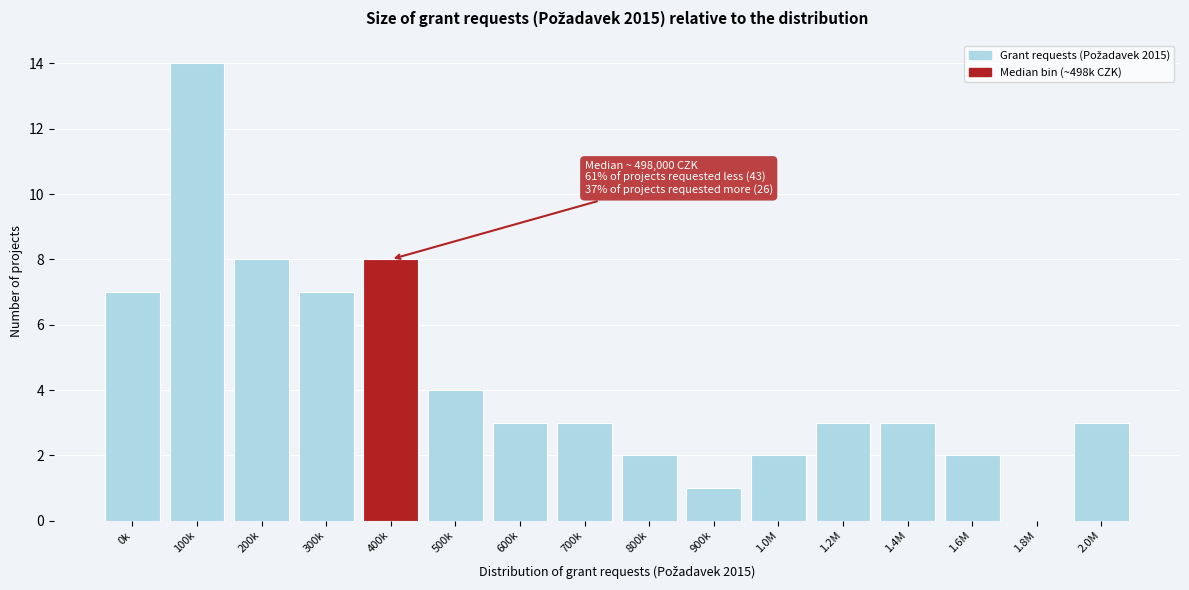

Reading left to right, what are all the values shown in this chart?

0k=7	100k=14	200k=8	300k=7	400k=8	500k=4	600k=3	700k=3	800k=2	900k=1	1.0M=2	1.2M=3	1.4M=3	1.6M=2	1.8M=0	2.0M=3